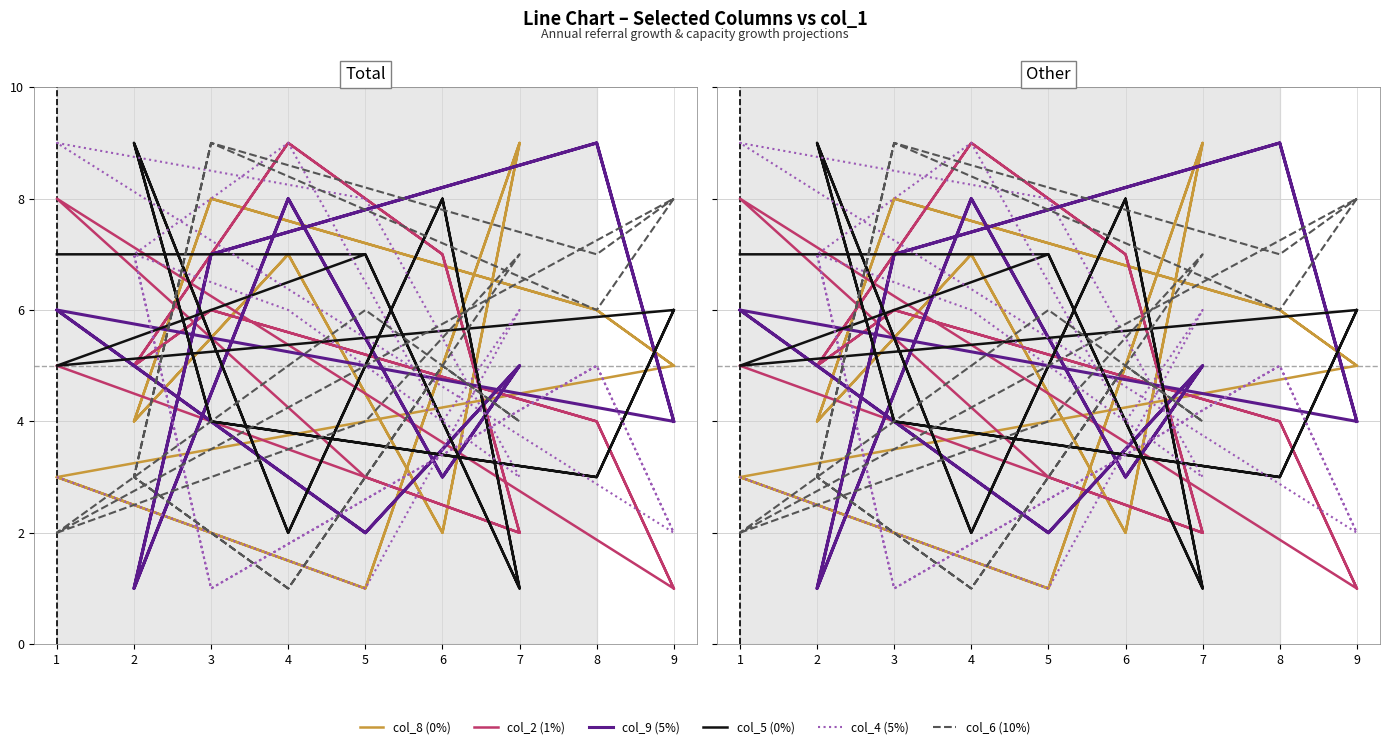

Reading left to right, extract all data points from this chart.

col_8 (0%): 3	1	9	2	7	4	8	6	5	3	1	9	2	7	4	8	6	5
col_2 (1%): 5	3	2	7	9	5	6	4	1	8	3	2	7	9	5	6	4	1
col_9 (5%): 6	2	5	3	8	1	7	9	4	6	2	5	3	8	1	7	9	4
col_5 (0%): 7	7	1	8	2	9	4	3	6	5	7	1	8	2	9	4	3	6
col_4 (5%): 3	1	6	4	9	7	1	5	2	9	8	3	4	6	7	1	5	2
col_6 (10%): 2	4	7	5	1	3	9	6	8	2	6	4	5	1	3	9	7	8